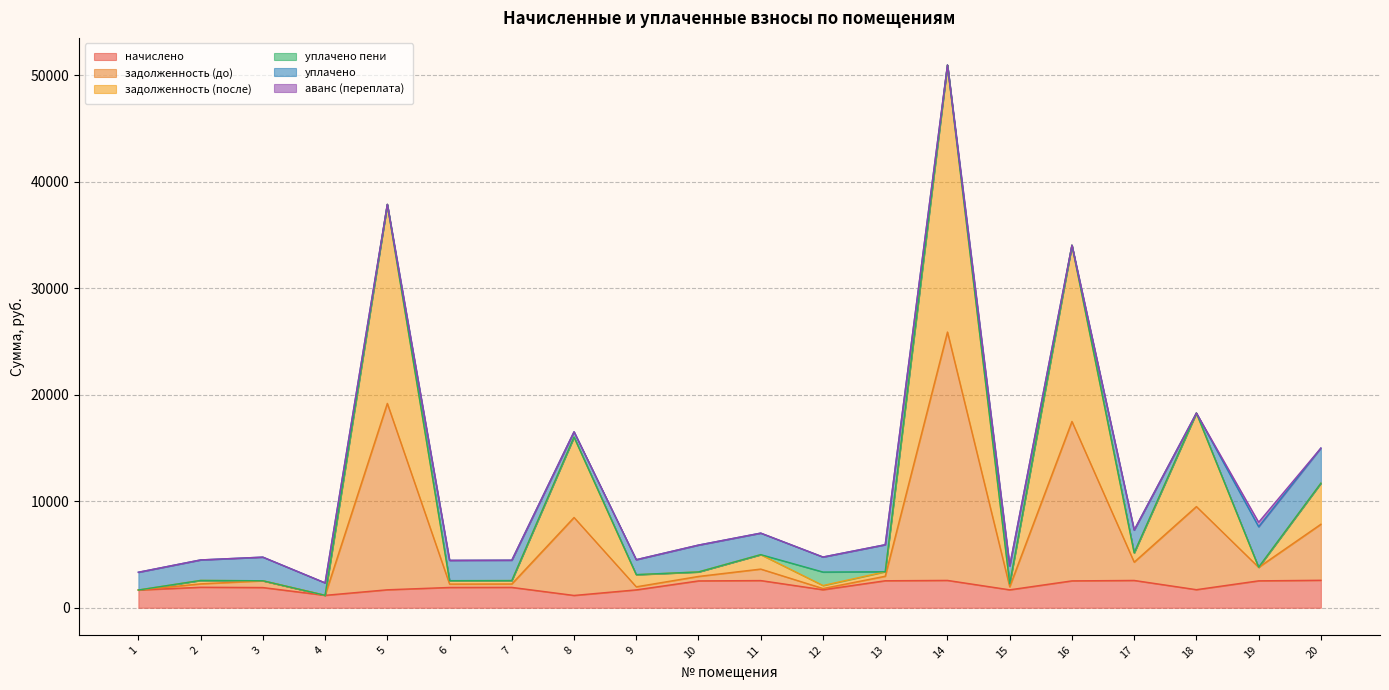

What is the sum of all задолженность (после) values?

211431.3